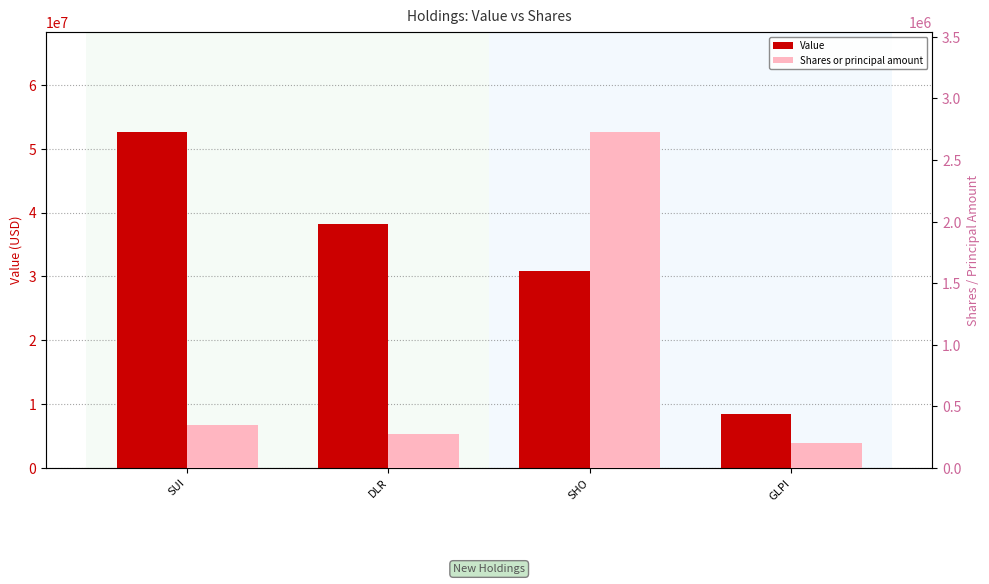

Which label corresponds to the largest value in the chart?

SUI